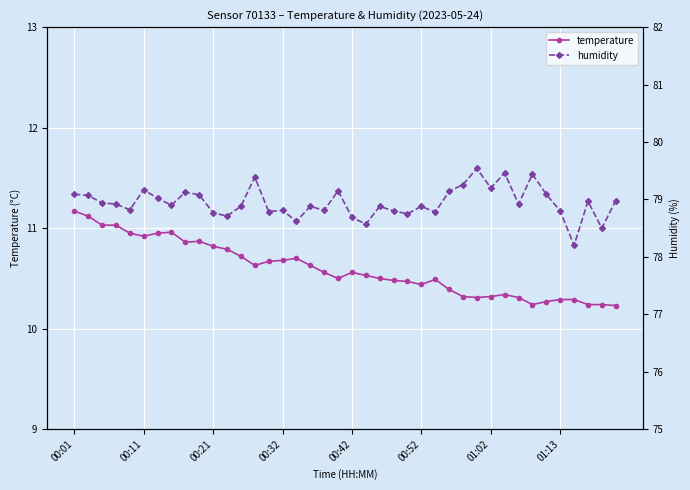

List the series in order of their overall mean, highest first.

humidity, temperature